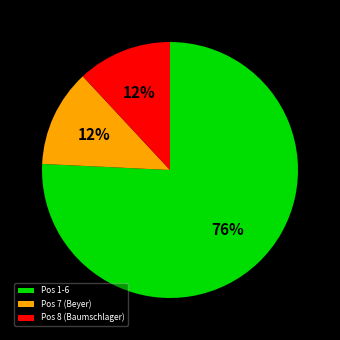

Which slice represents more than half of the pie?

Pos 1-6